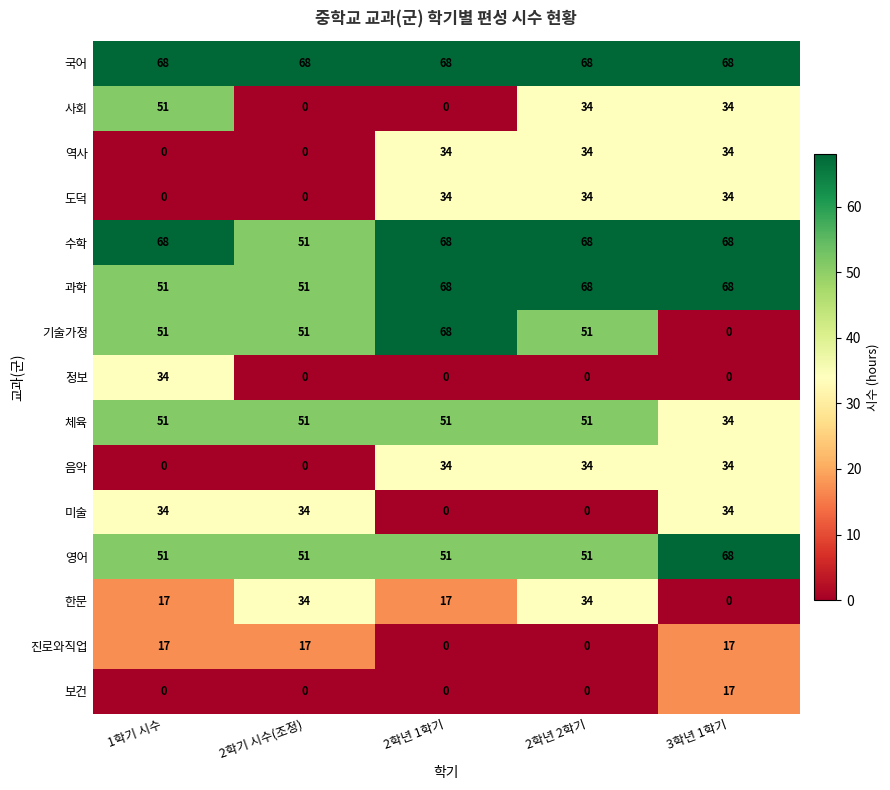

What is the greatest value displayed?

68